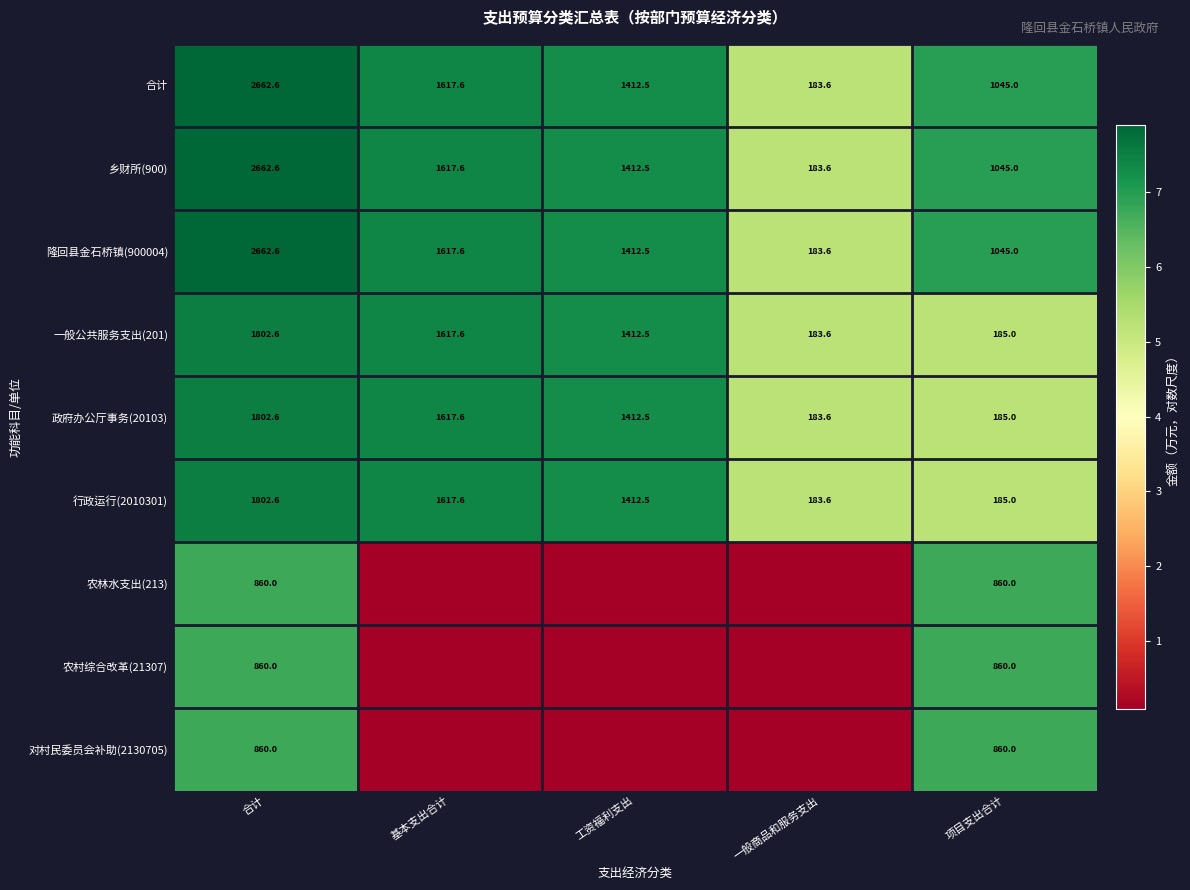

Rank the categories by 合计 value from lowest to highest.

一般商品和服务支出, 项目支出合计, 工资福利支出, 基本支出合计, 合计